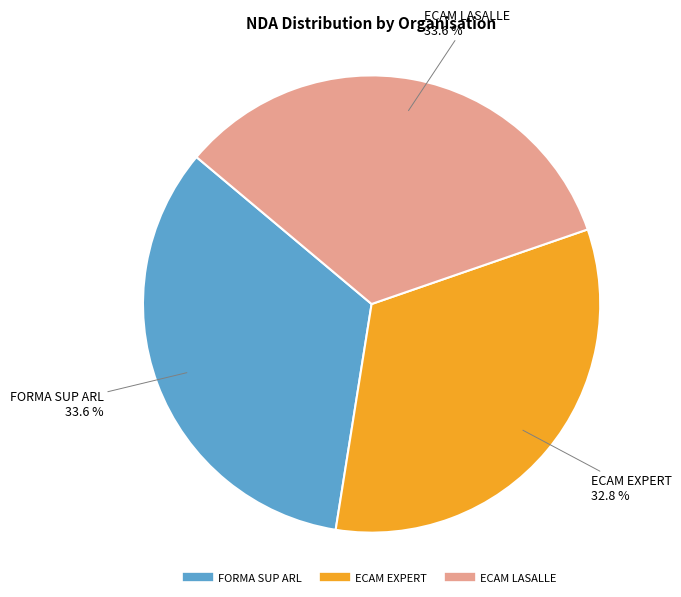

To the nearest percent, what portion does FORMA SUP ARL represent?

34%